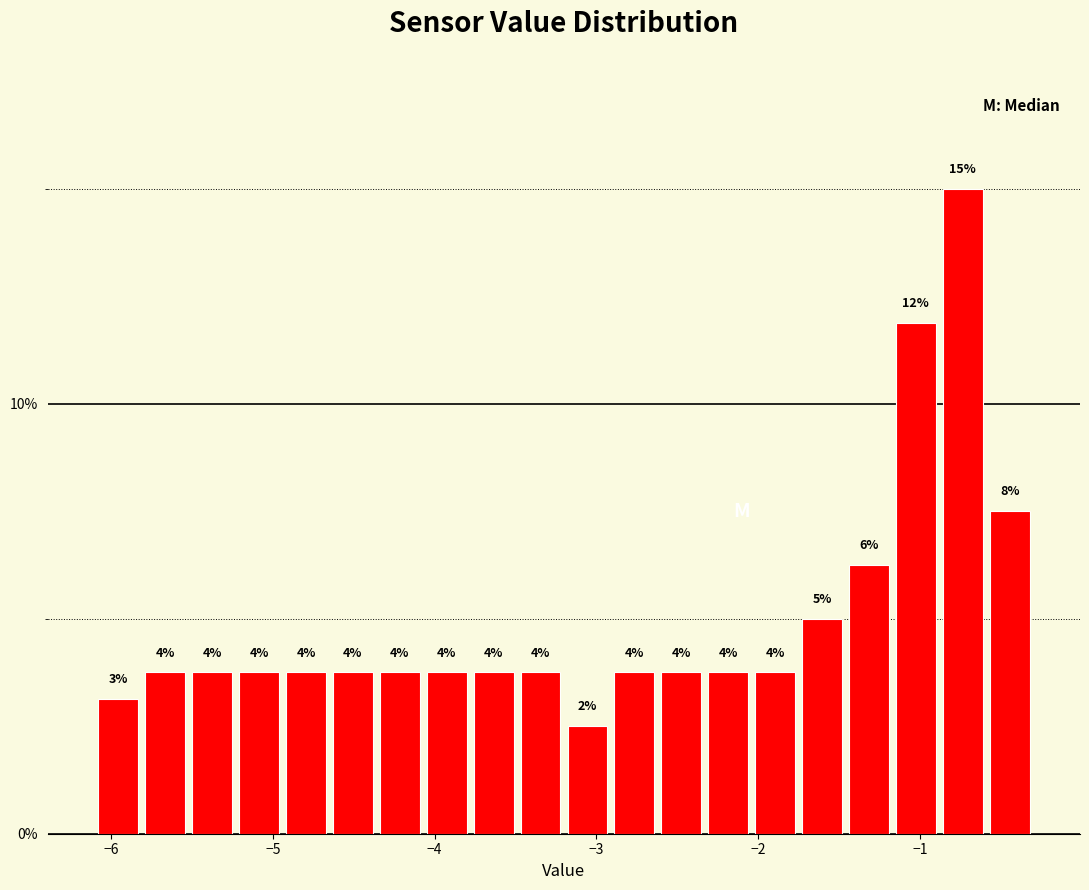

Around what value on the x-axis is the tallest bar? Give the approximate position of its centre, as read against the axis.

-0.7